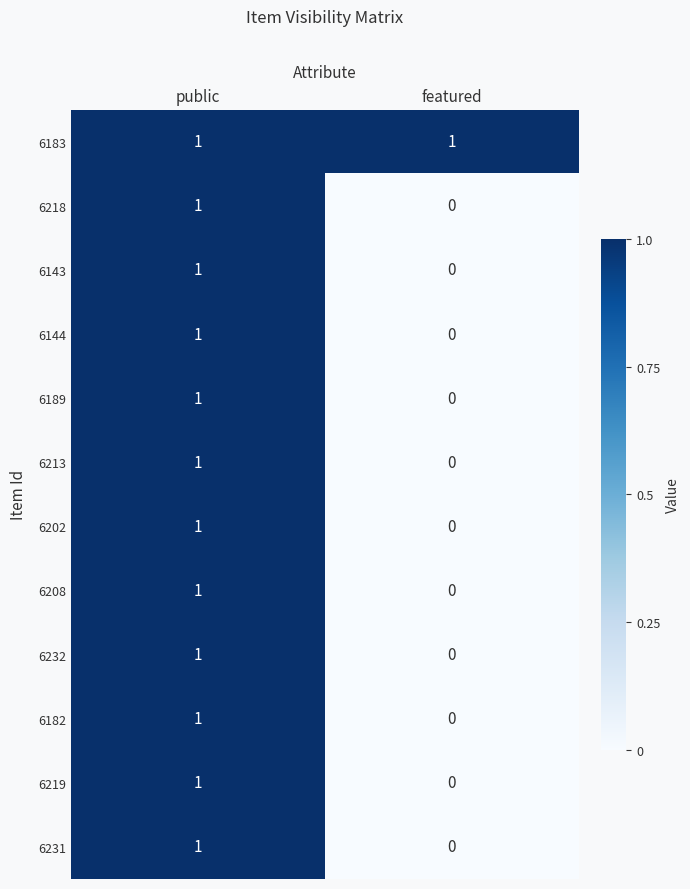

Reading left to right, extract all data points from this chart.

6183: public=1	featured=1
6218: public=1	featured=0
6143: public=1	featured=0
6144: public=1	featured=0
6189: public=1	featured=0
6213: public=1	featured=0
6202: public=1	featured=0
6208: public=1	featured=0
6232: public=1	featured=0
6182: public=1	featured=0
6219: public=1	featured=0
6231: public=1	featured=0